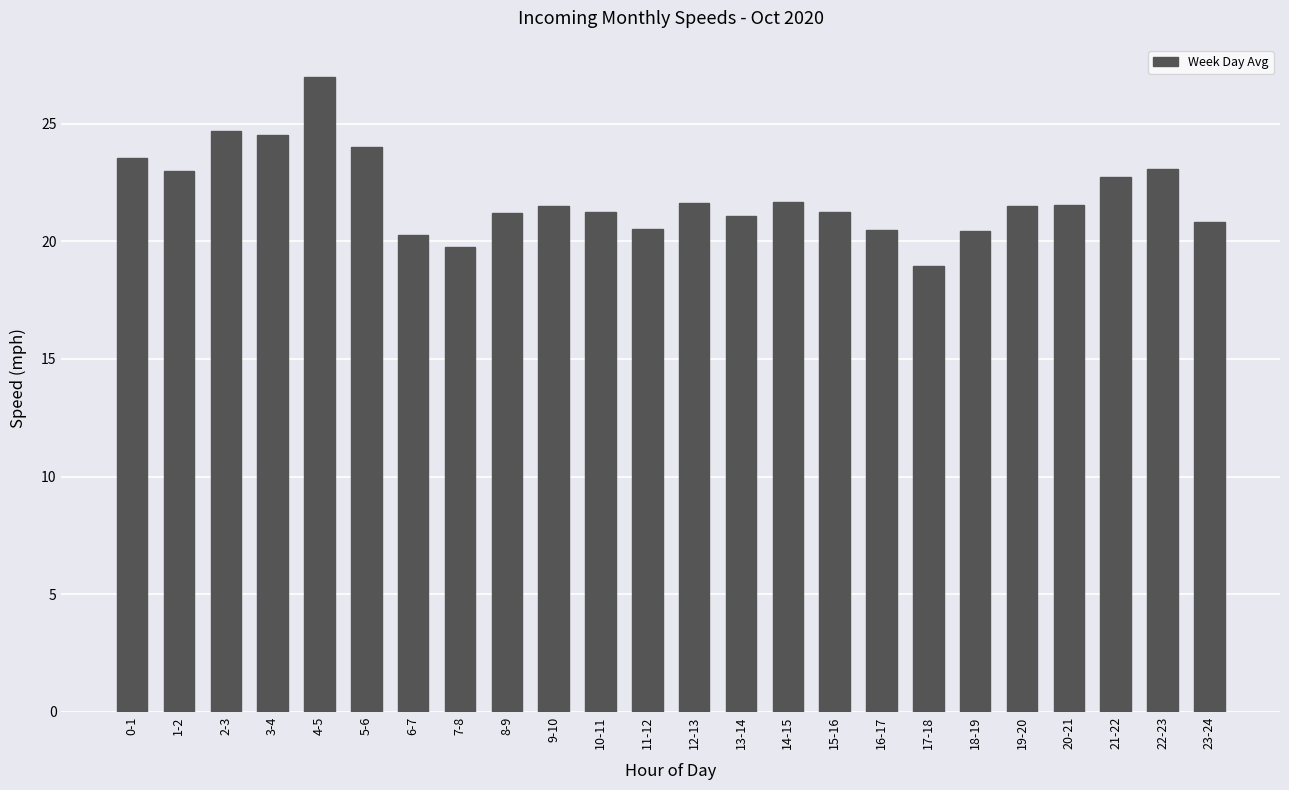

What is the change in value from 3-4 to 12-13?

-2.9